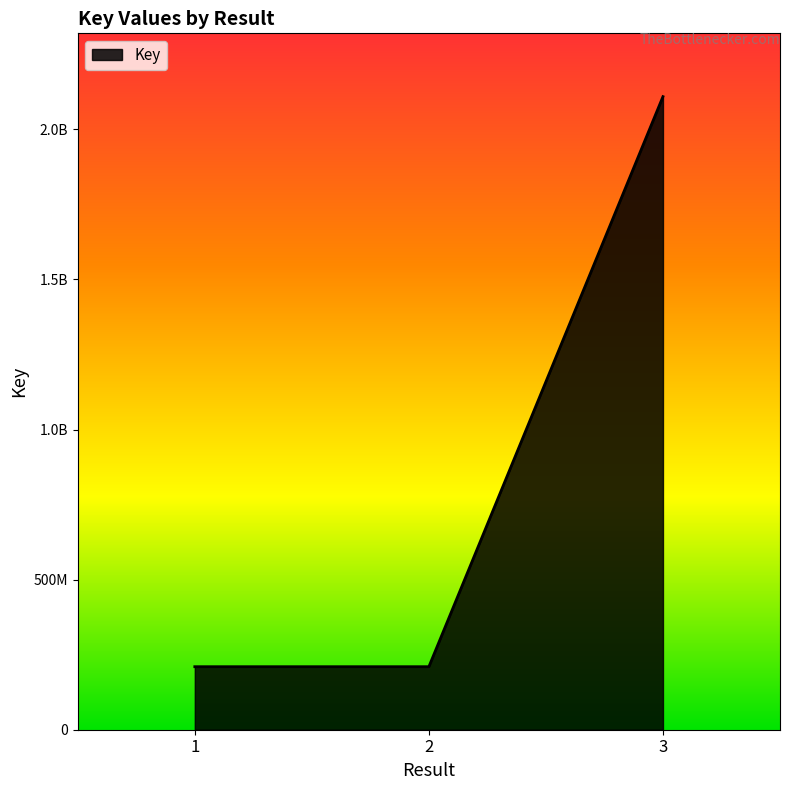

The value at 3 is 3264987908. True or false?

False